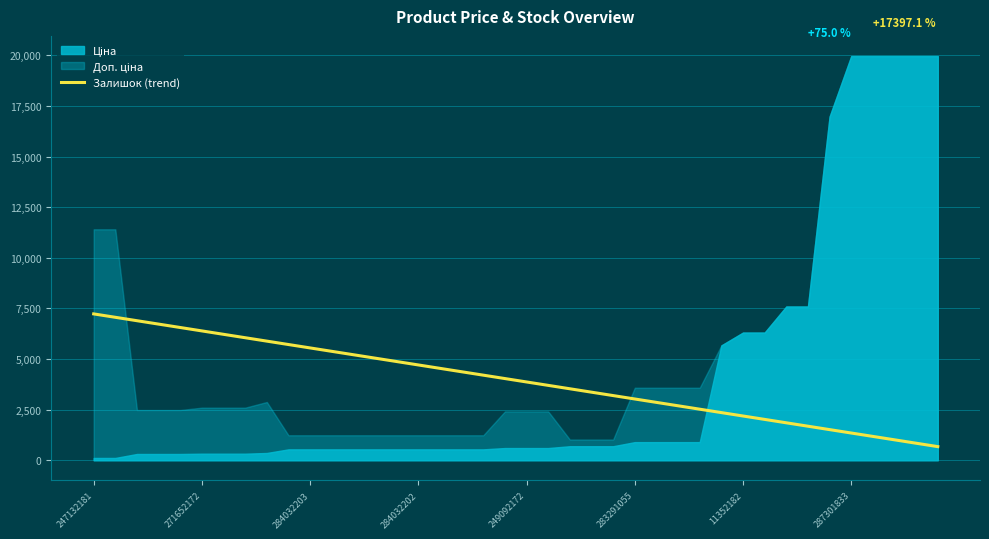

Reading left to right, list all the values displayed in this chart.

7230.0	7061.9	6893.8	6725.7	6557.6	6389.5	6221.4	6053.3	5885.2	5717.1	5549.0	5380.9	5212.7	5044.6	4876.5	4708.4	4540.3	4372.2	4204.1	4036.0	3867.9	3699.8	3531.7	3363.6	3195.5	3027.4	2859.3	2691.2	2523.1	2355.0	2186.9	2018.8	1850.7	1682.6	1514.5	1346.4	1178.3	1010.2	842.1	674.0